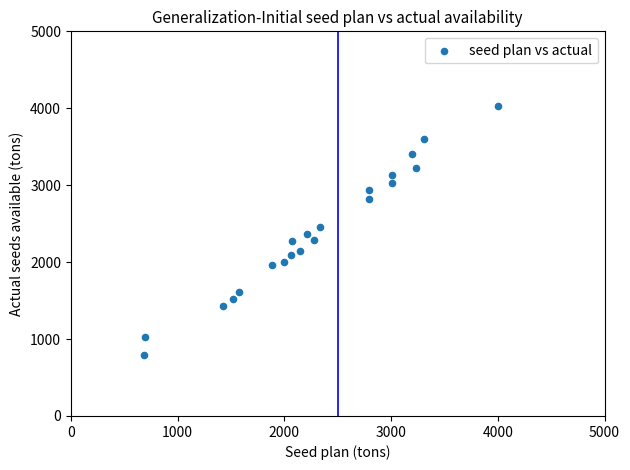

What is the range of Y values (max minus min)?

3237.0